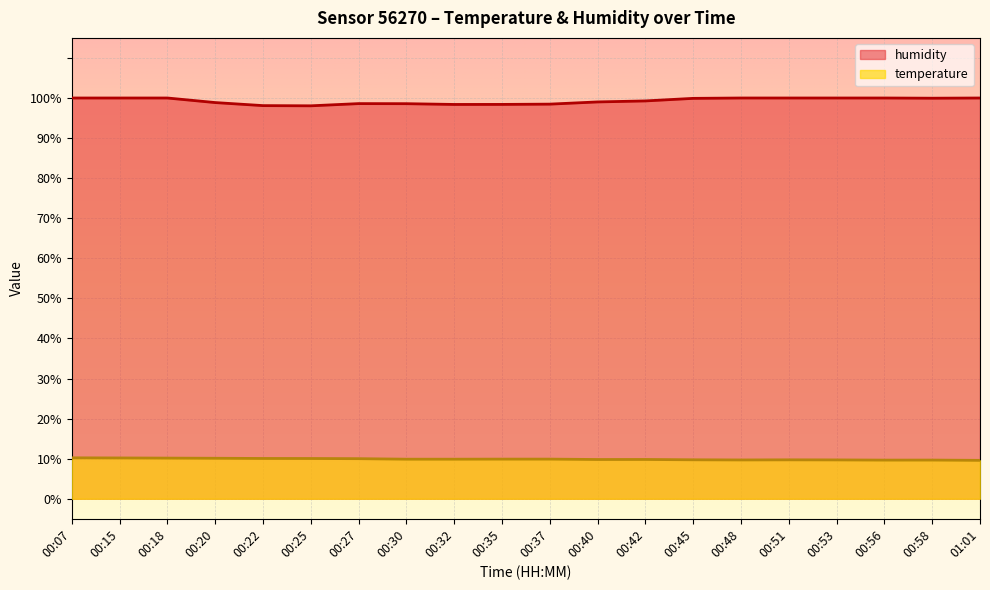

At how many categories does at least one series exceed 66?

20